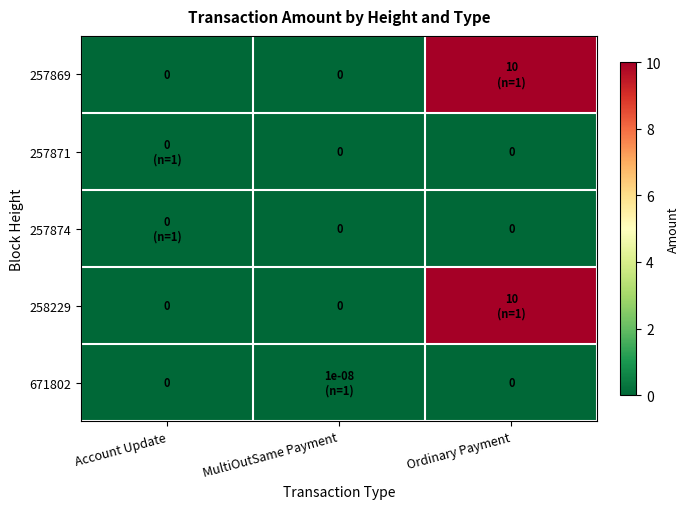

True or false: 257869 has a value of 0.0 at Account Update.

True